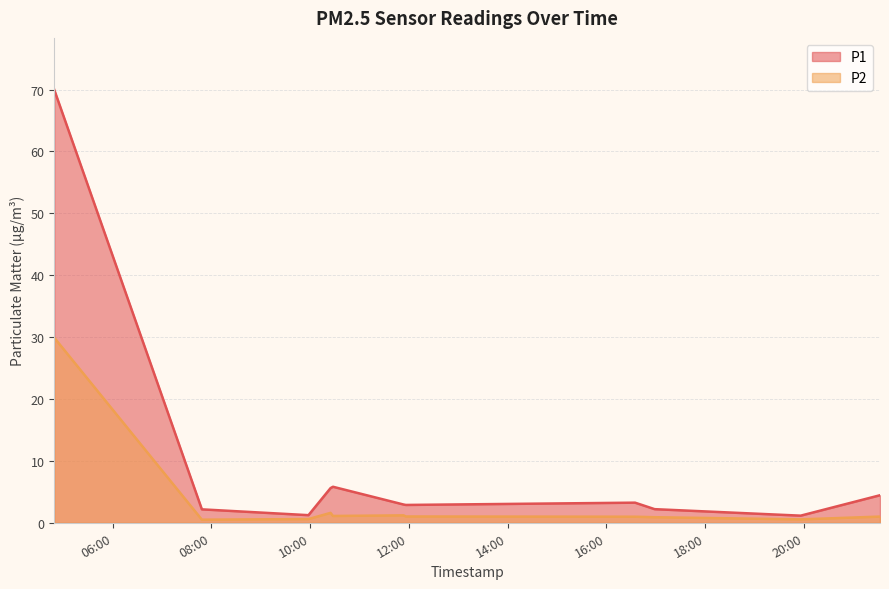

True or false: P1 and P2 cross at least once.

False